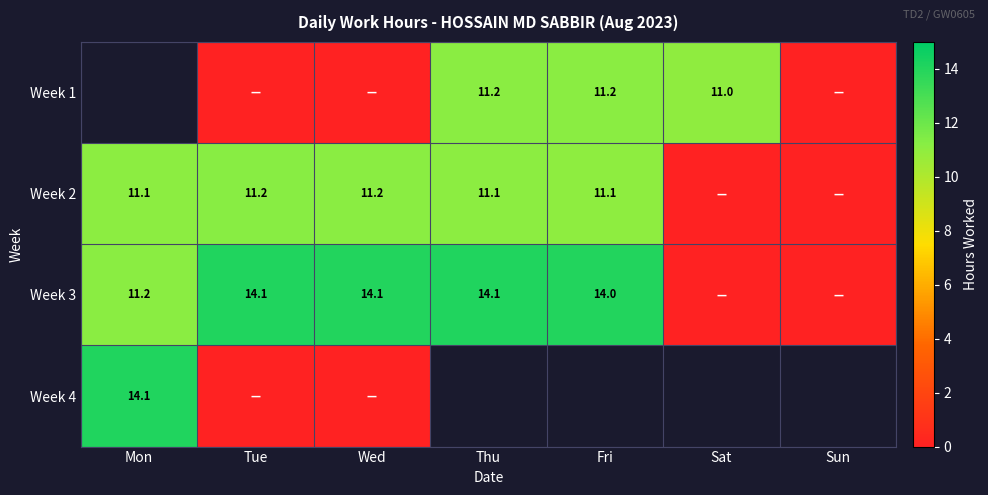

Which label corresponds to the smallest value in the chart?

Tue